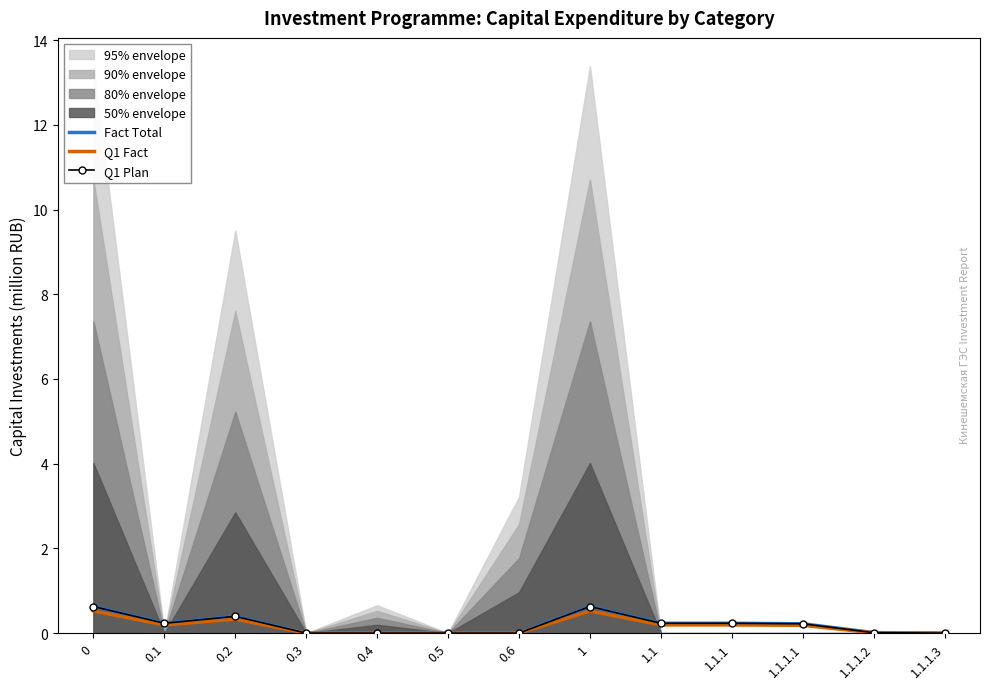

Rank the series at 0.2 from highest to lowest value.

Fact Total, Q1 Plan, Q1 Fact